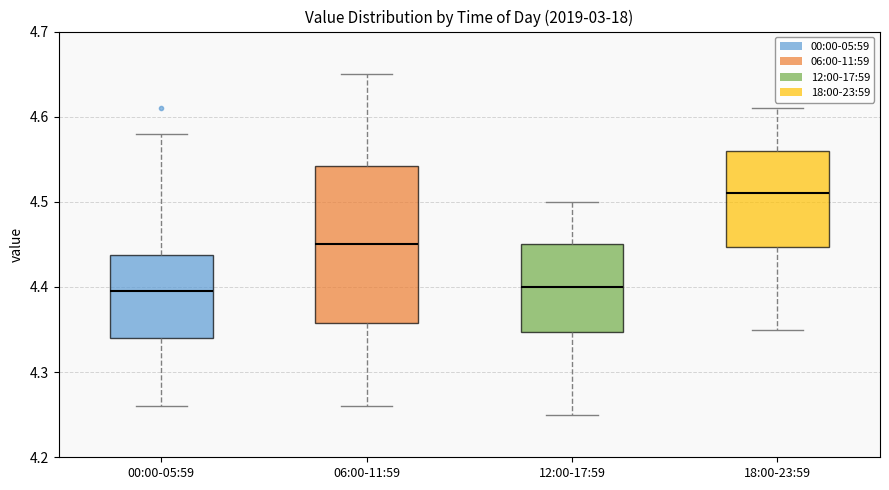

Reading left to right, transcribe this box plot: for each box, give where its median line is, the range the box spans, and where its two whiskers end, as read against the y-axis. The values are not printed on the chart, so give them approximately, as read against the axis.

00:00-05:59: median 4.40, box 4.34 to 4.44, whiskers 4.26 to 4.58
06:00-11:59: median 4.45, box 4.36 to 4.54, whiskers 4.26 to 4.65
12:00-17:59: median 4.40, box 4.35 to 4.45, whiskers 4.25 to 4.50
18:00-23:59: median 4.51, box 4.45 to 4.56, whiskers 4.35 to 4.61